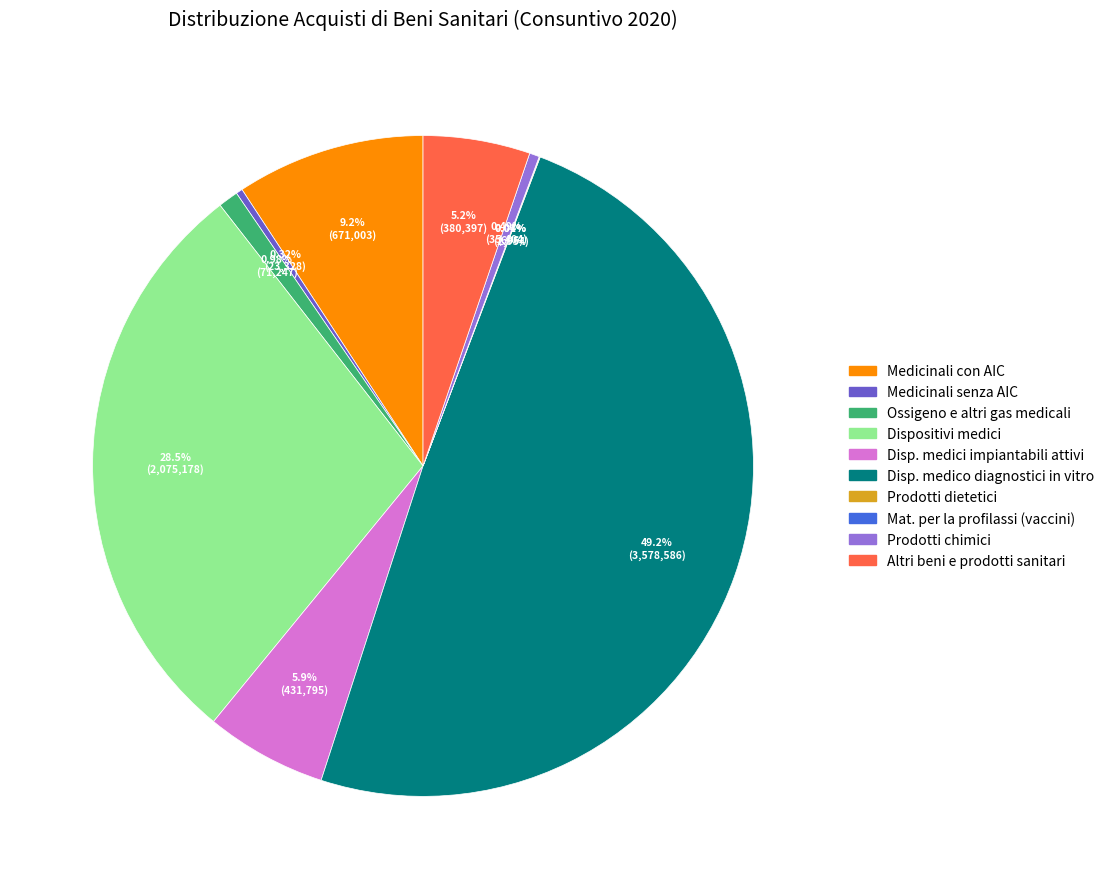

Which has a higher value, Ossigeno e altri gas medicali or Medicinali con AIC?

Medicinali con AIC